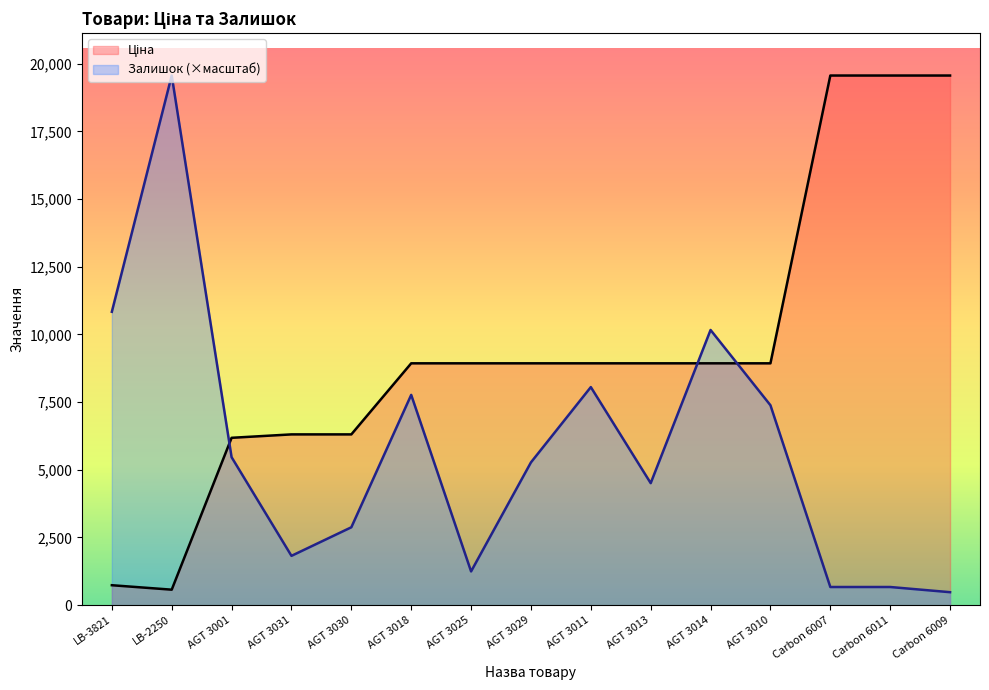

Which category has the lowest value in the Залишок series?

Carbon 6009